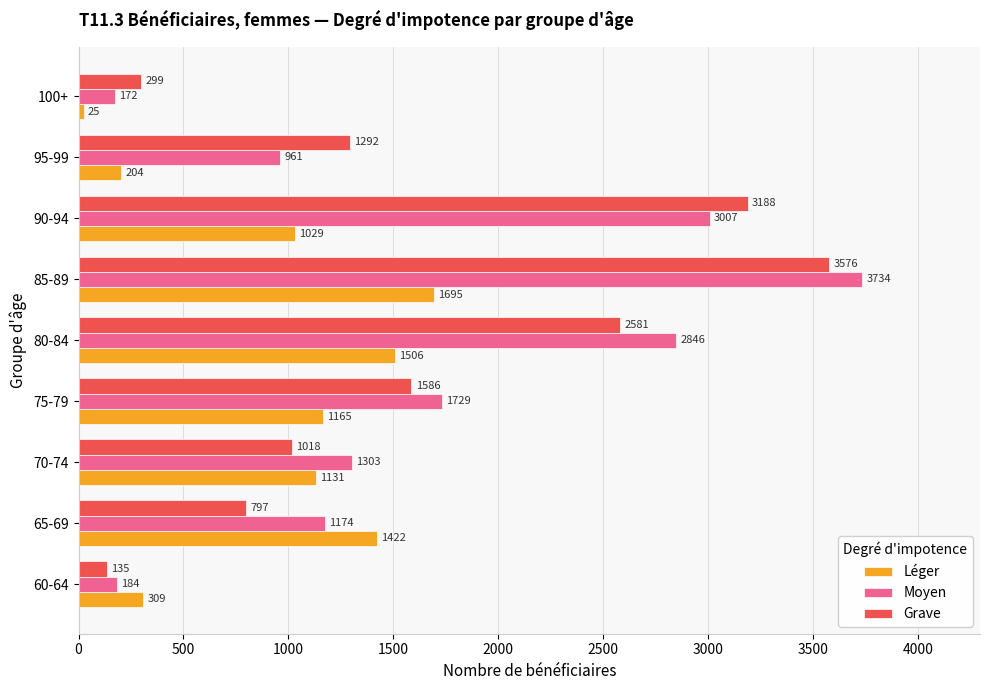

What are all the series names shown in the legend?

Léger, Moyen, Grave